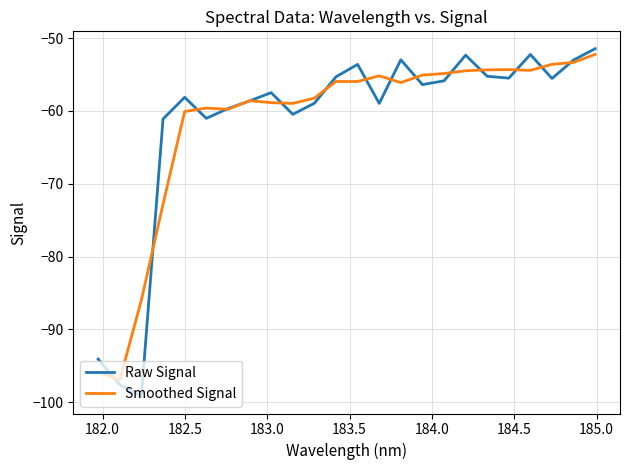

List the series in order of their peak value, highest first.

Raw Signal, Smoothed Signal